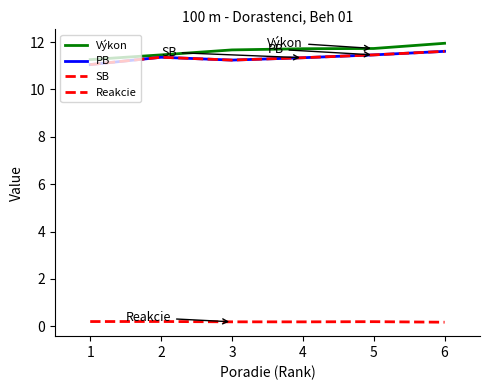

What is the difference between the second highest and minimum values in the PB series?

0.4